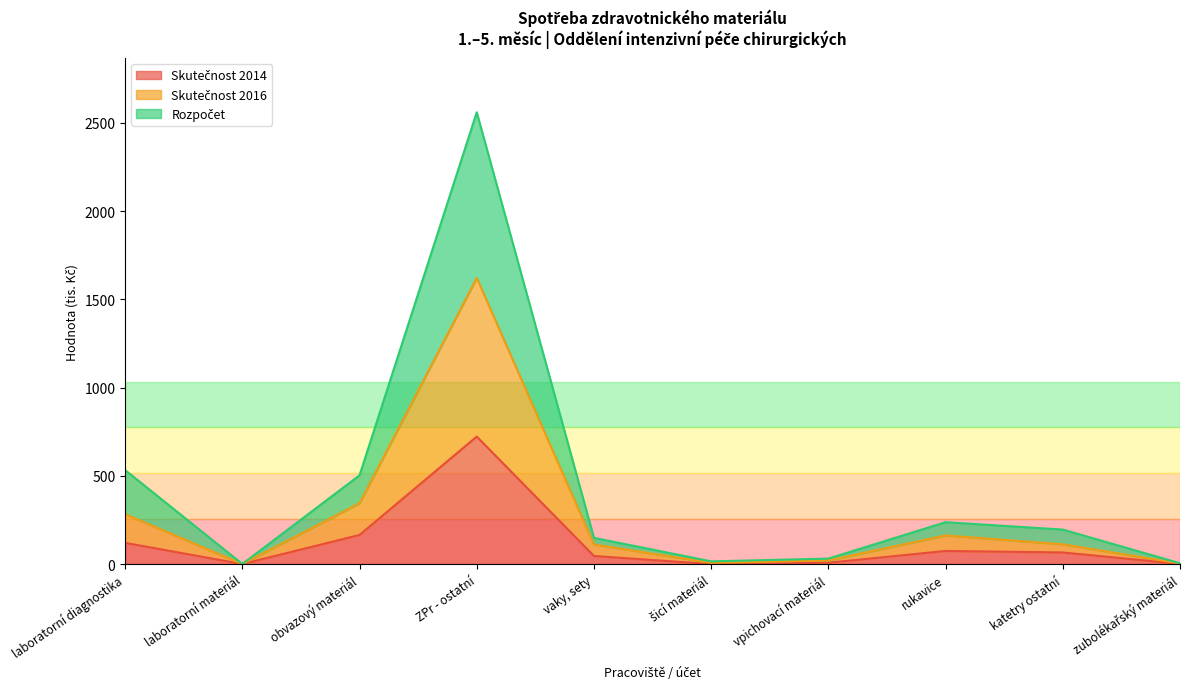

Reading left to right, what are all the values shown in this chart?

Skutečnost 2014: laboratorní diagnostika=120.3	laboratorní materiál=0.2	obvazový materiál=164.8	ZPr - ostatní=722.3	vaky, sety=45.9	šicí materiál=0.0	vpichovací materiál=7.6	rukavice=74.3	katetry ostatní=65.8	zubolékařský materiál=1.3
Skutečnost 2016: laboratorní diagnostika=282.5	laboratorní materiál=0.2	obvazový materiál=344.6	ZPr - ostatní=1620.8	vaky, sety=111.0	šicí materiál=7.0	vpichovací materiál=20.6	rukavice=162.3	katetry ostatní=112.1	zubolékařský materiál=3.0
Rozpočet: laboratorní diagnostika=532.5	laboratorní materiál=0.6	obvazový materiál=502.9	ZPr - ostatní=2559.6	vaky, sety=148.5	šicí materiál=15.4	vpichovací materiál=31.0	rukavice=237.3	katetry ostatní=195.4	zubolékařský materiál=4.7